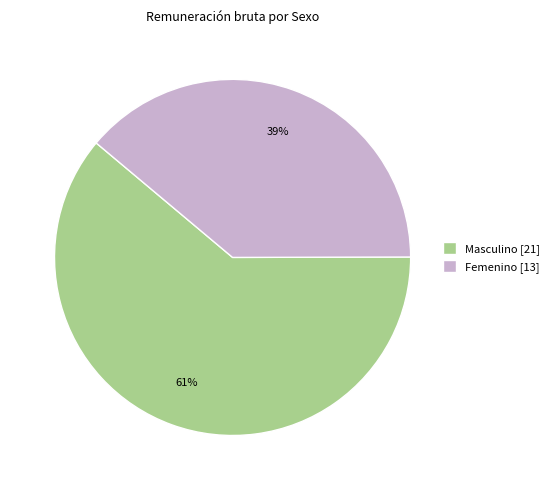

How many segments does this pie chart have?

2